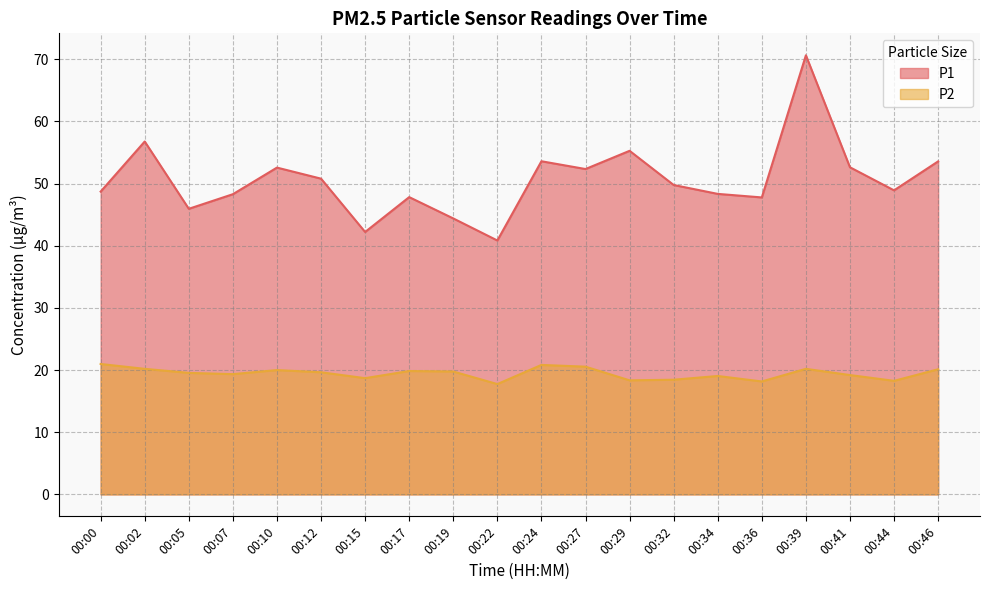

The value of P1 at 00:36 is 26.0. True or false?

False